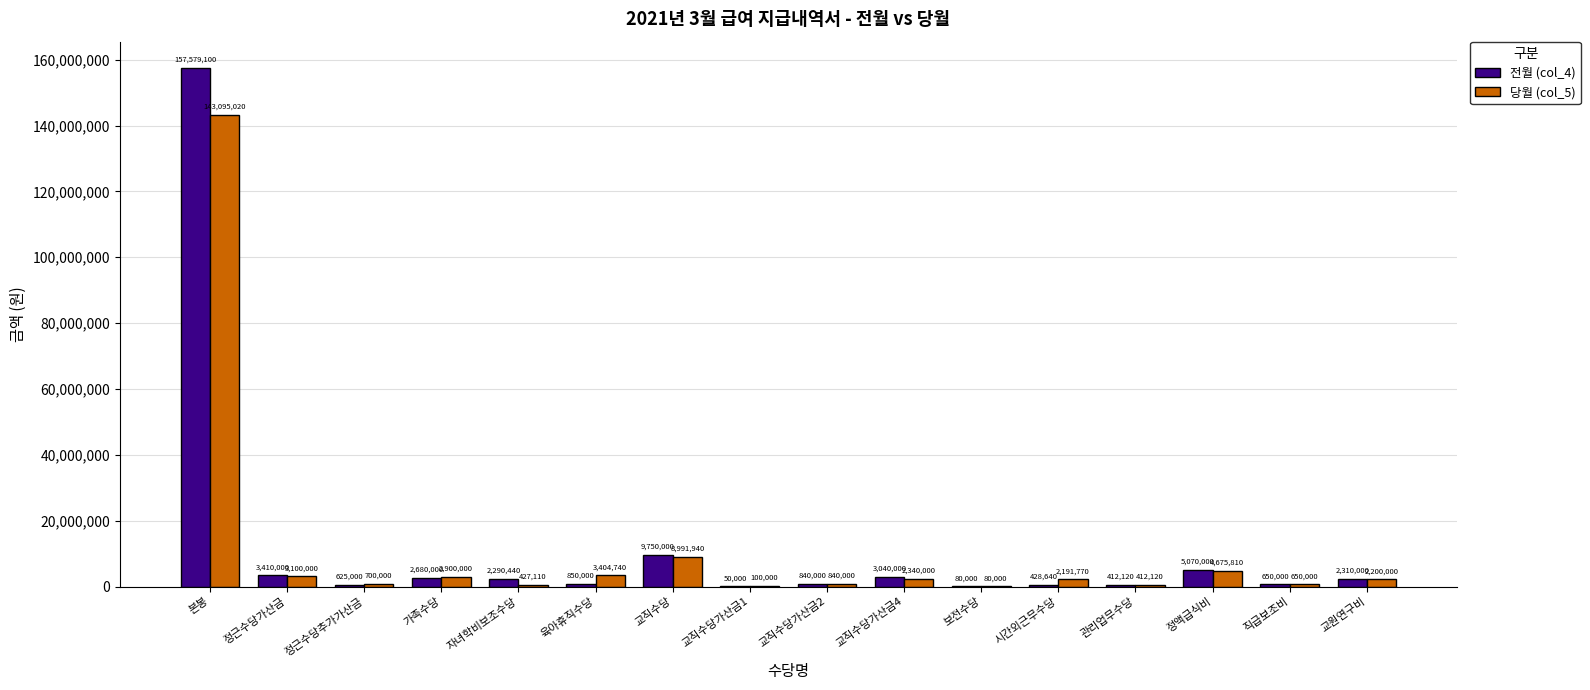

Between 교직수당 and 교직수당가산금2, which series saw the biggest shift?

전월 (col_4)